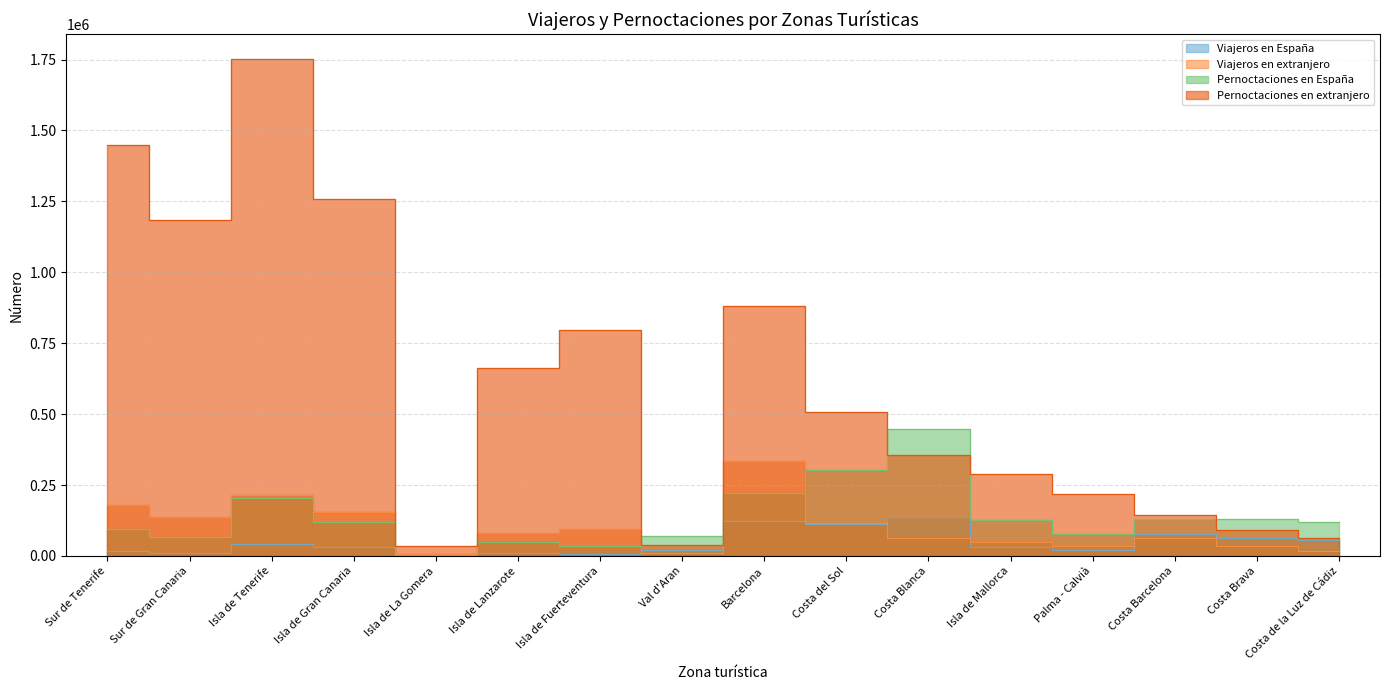

After their last crossing, which series has the higher values: Pernoctaciones en extranjero or Pernoctaciones en España?

Pernoctaciones en España